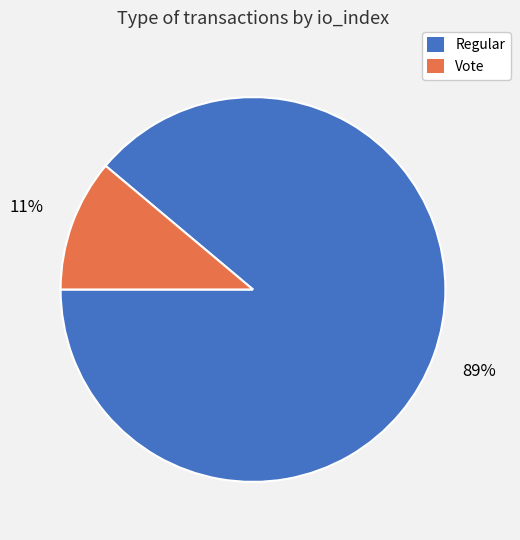

Rank the categories by value from highest to lowest.

Regular, Vote